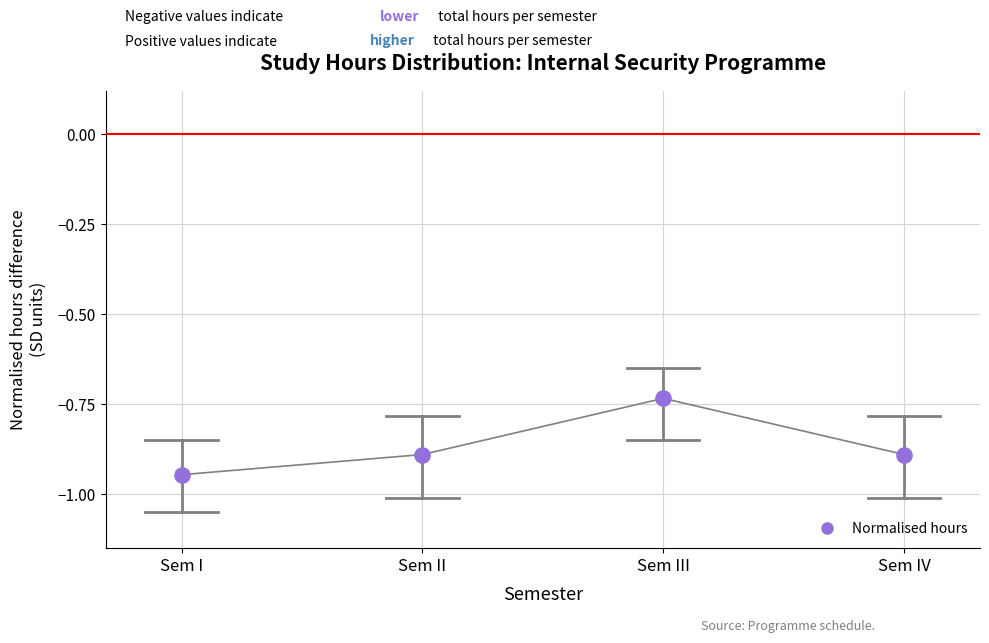

Count the number of points in this scatter plot.

4